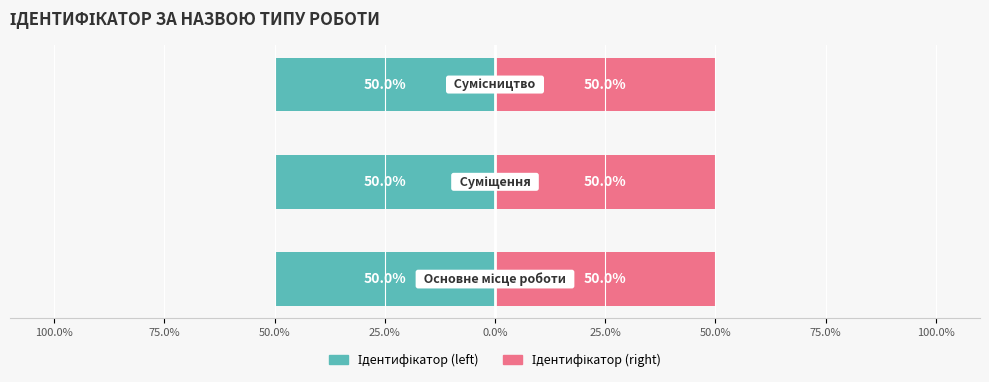

What is the label of the 2nd bar from the right?

Суміщення